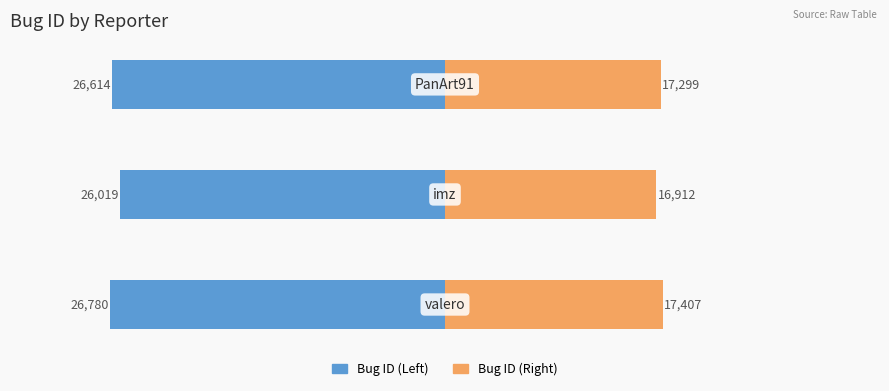

At how many categories does at least one series exceed 9910?

3